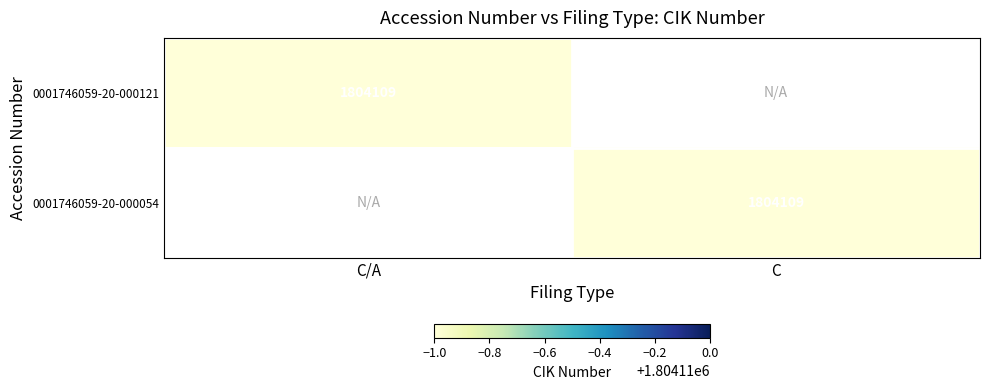

True or false: 0001746059-20-000054 has a value of 0 at C/A.

True